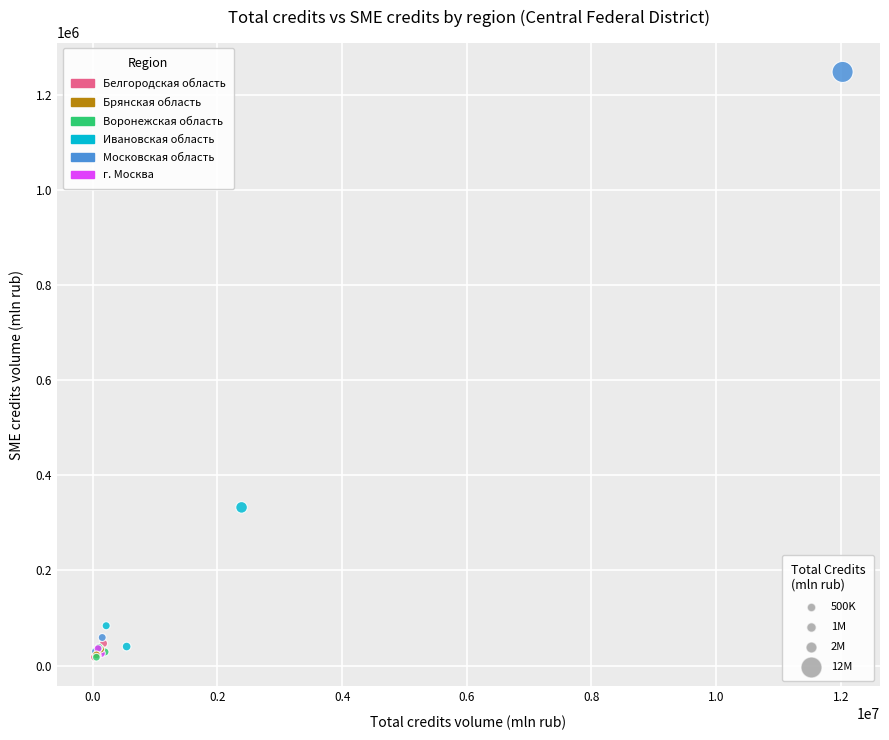

What Y value in the scatter plot is closest to 632654?

332598